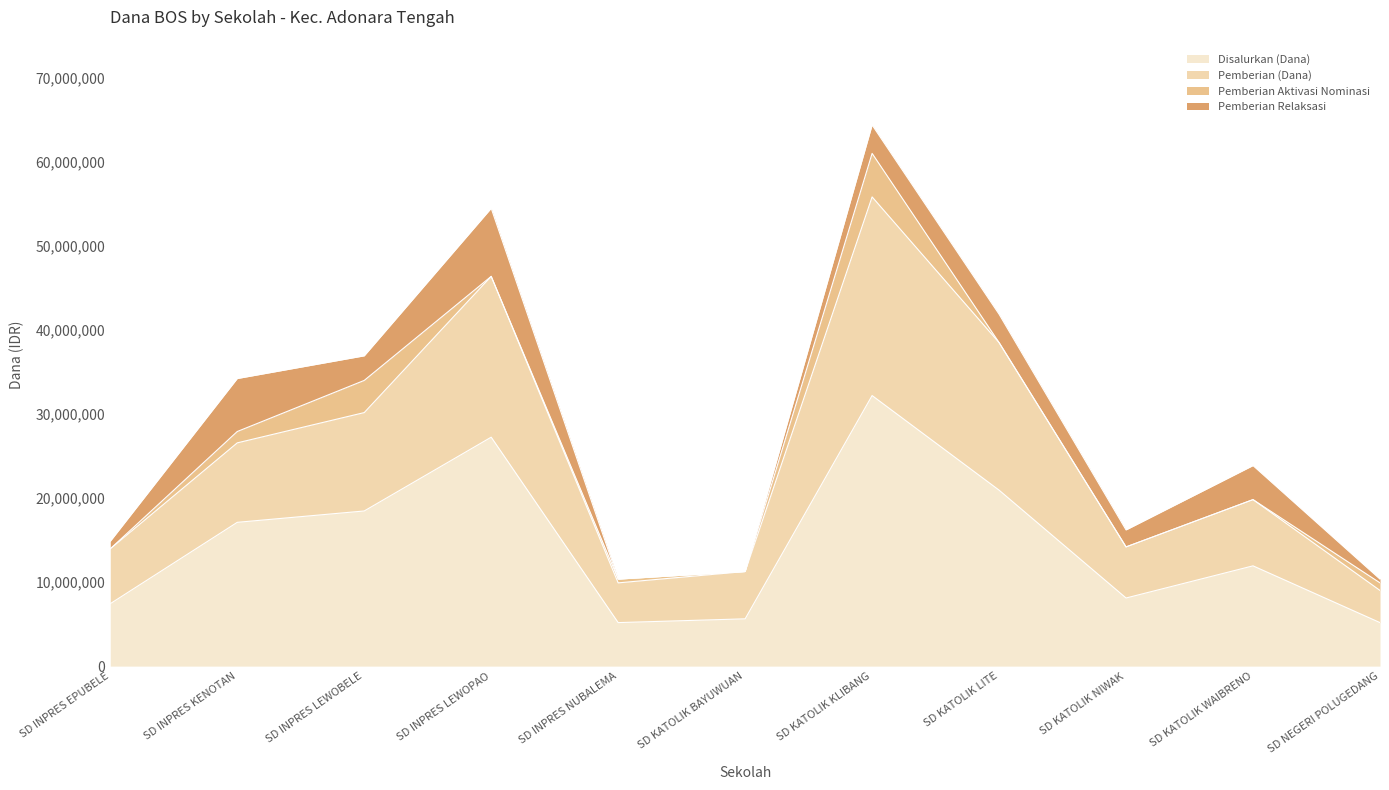

What is the maximum value for Pemberian (Dana)?

55800000